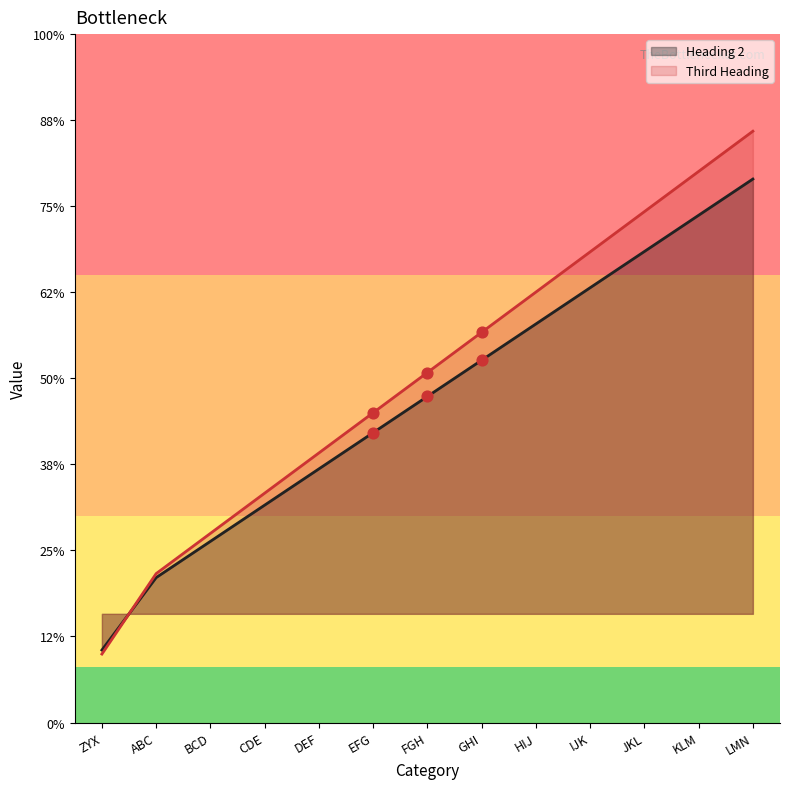

Is the value of Heading 2 at BCD greater than the value of Third Heading at JKL?

No